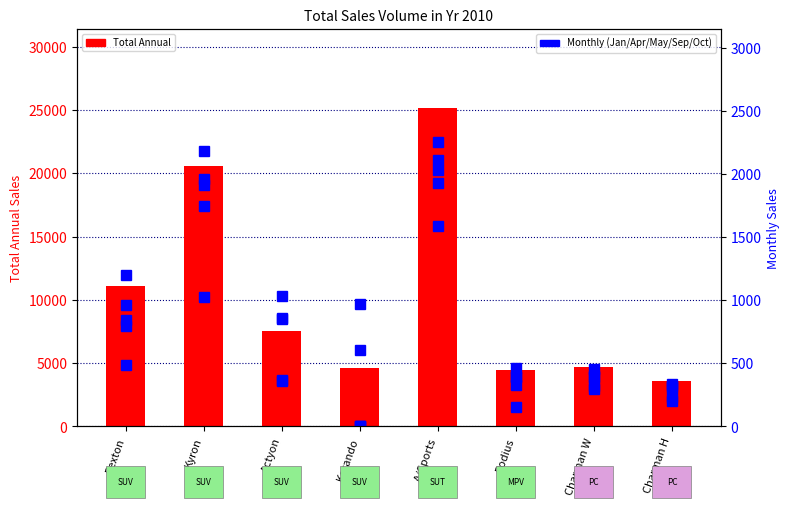

Is it true that Total Annual equals 7568 at Actyon?

True